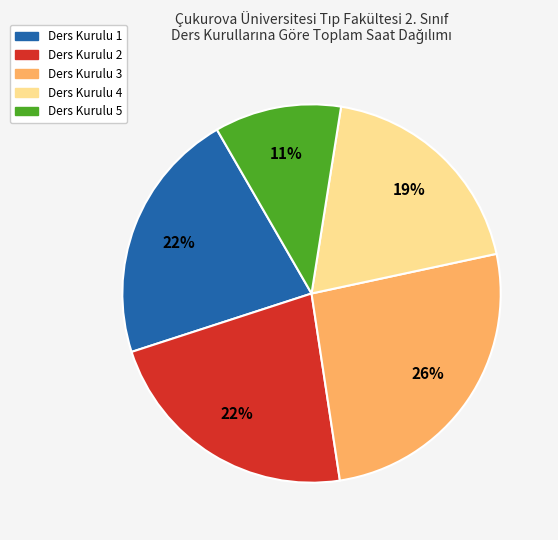

To the nearest percent, what is the difference between the Ders Kurulu 2 and Ders Kurulu 4 slice percentages?

3%